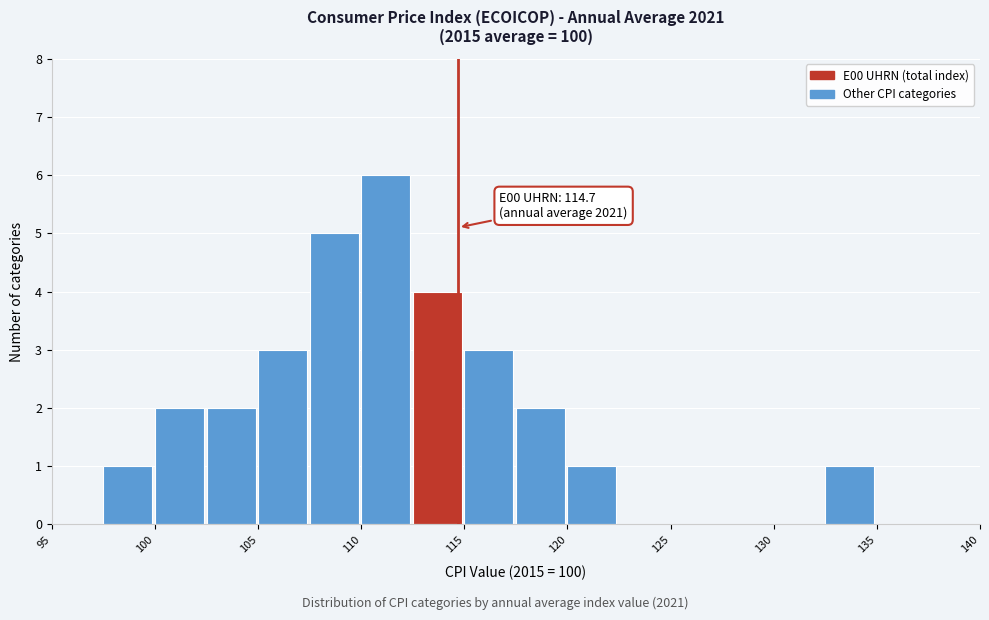

Which range on the x-axis has the tallest bar?

110.0 to 112.5